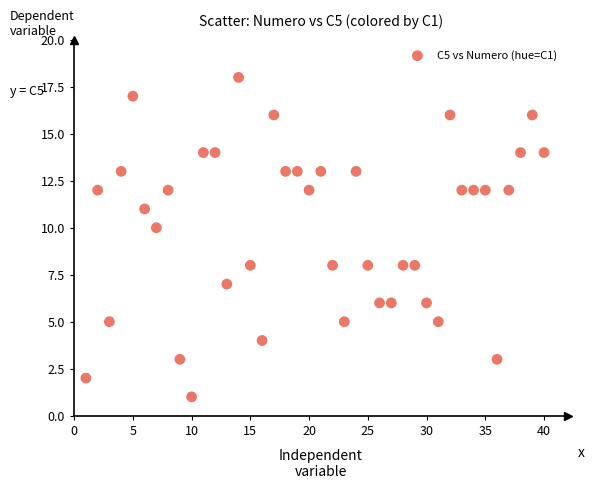

What is the range of Y values (max minus min)?

17